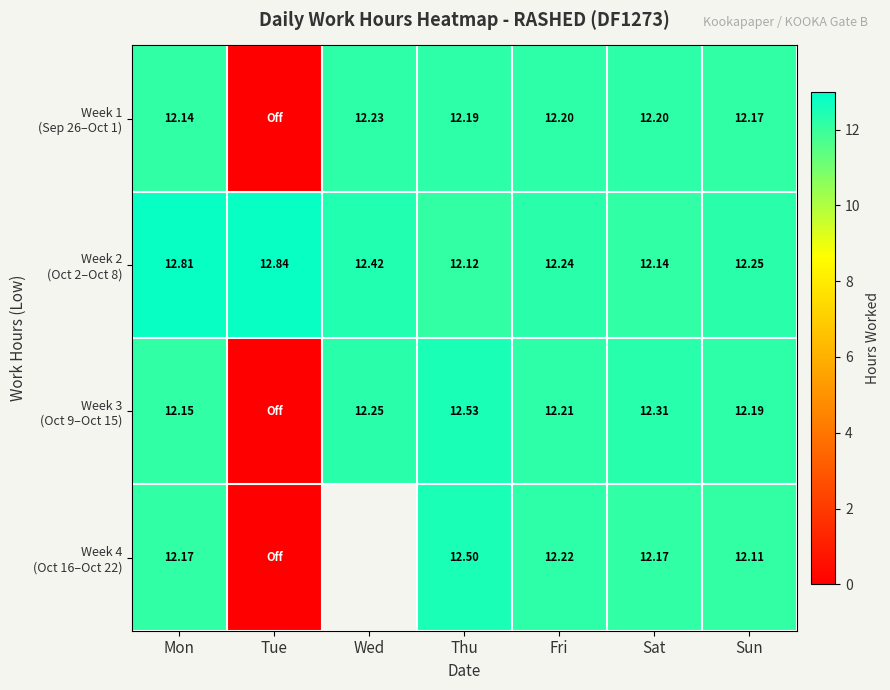

At which category is the sum across all series the highest?

Thu